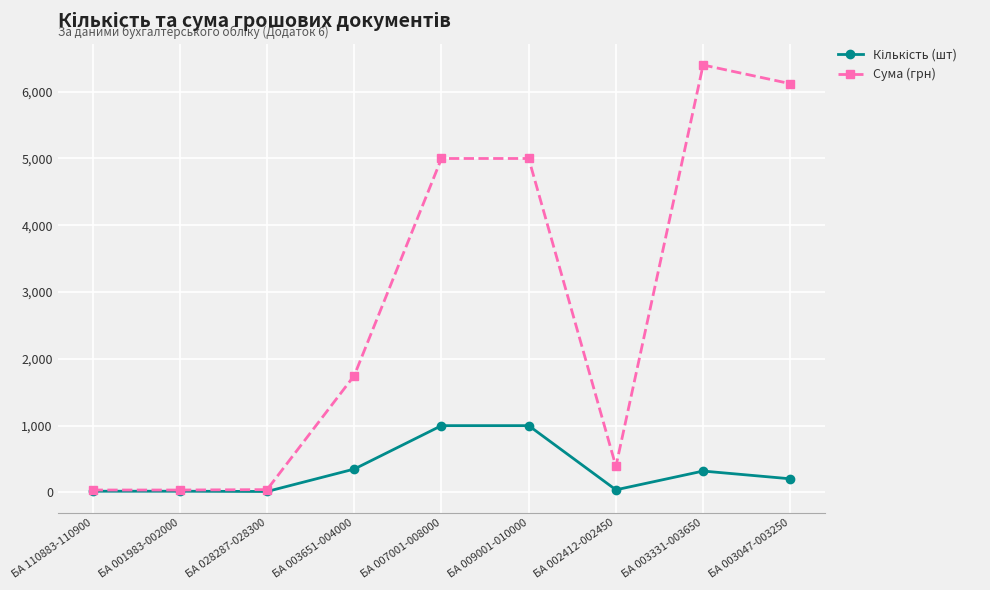

True or false: Сума (грн) has a value of 390 at БА 002412-002450.

True